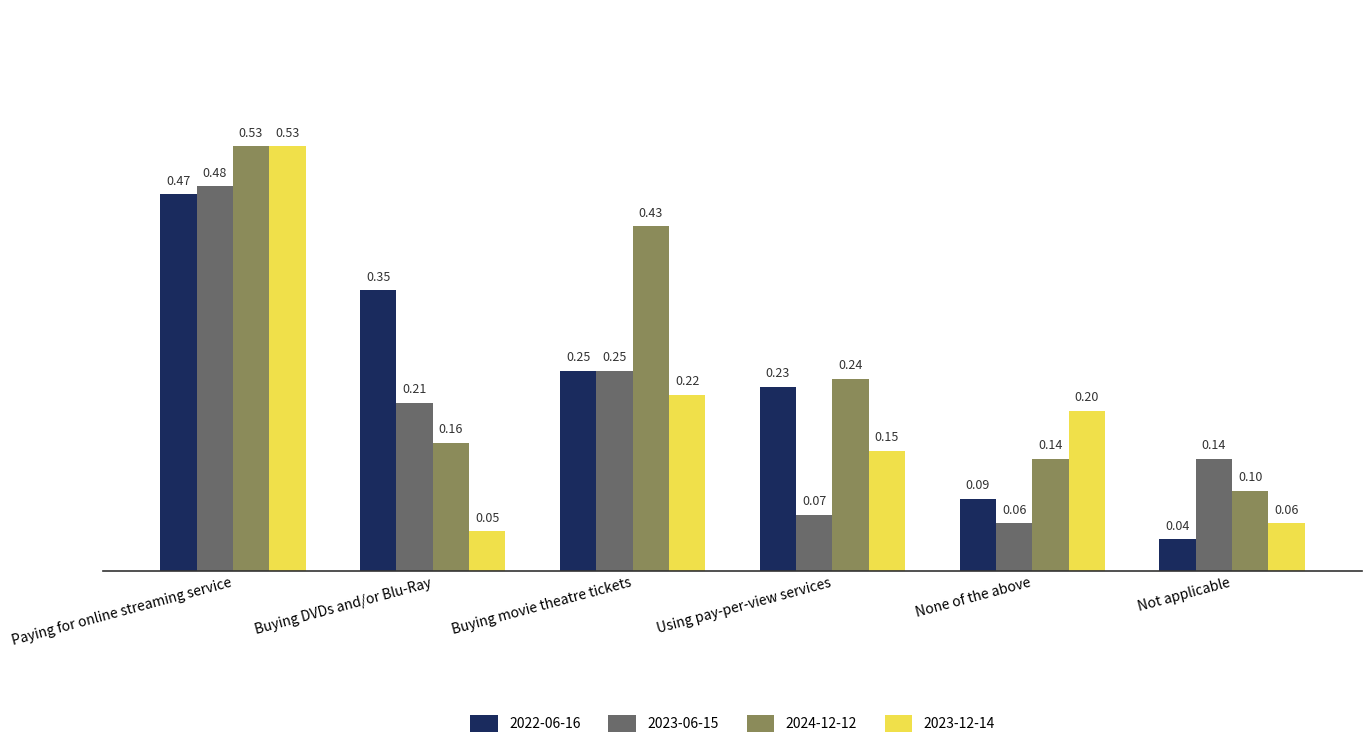

Is it true that 2023-06-15 equals 0.1 at Using pay-per-view services?

True